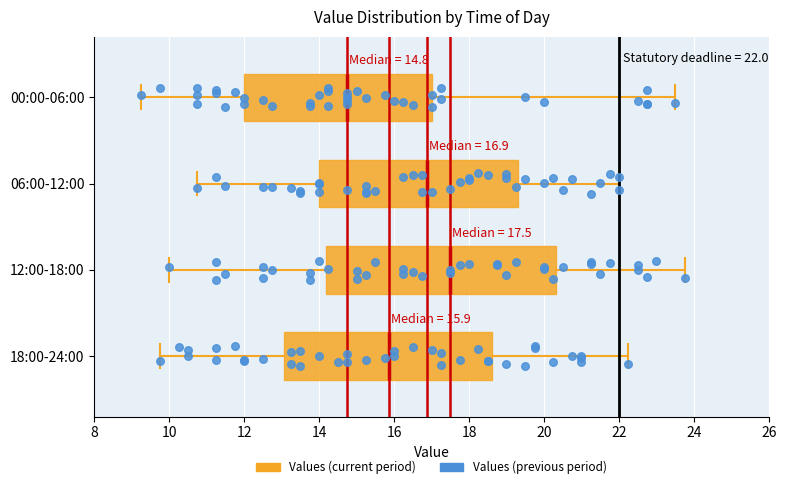

Which box's median line is the furthest to the left?

00:00-06:00